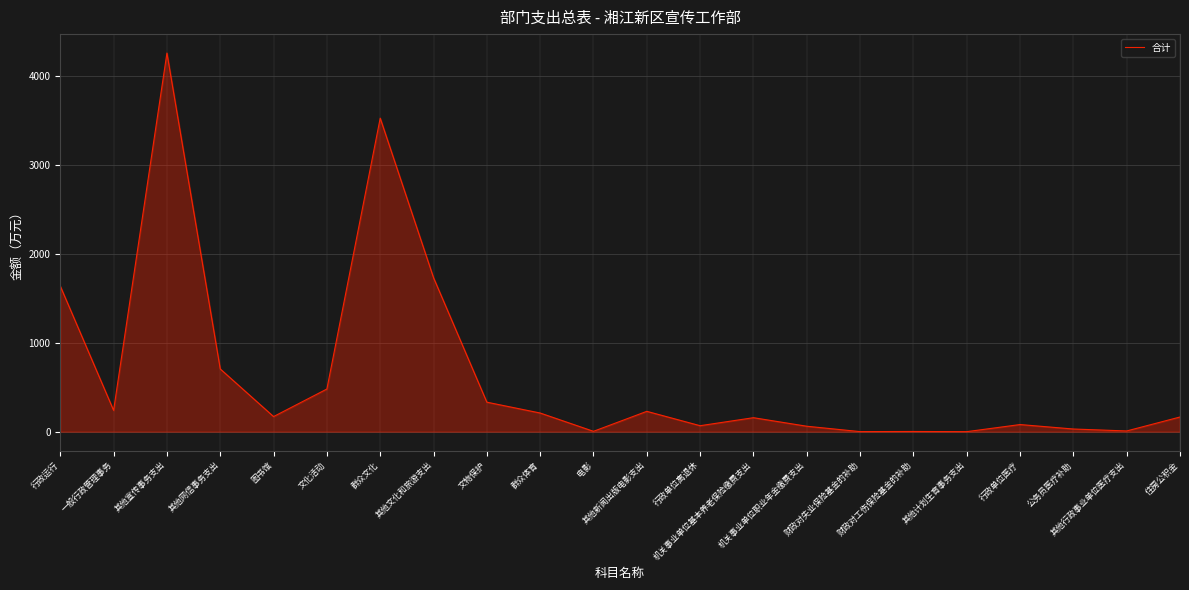

What is the greatest value displayed?

4260.6